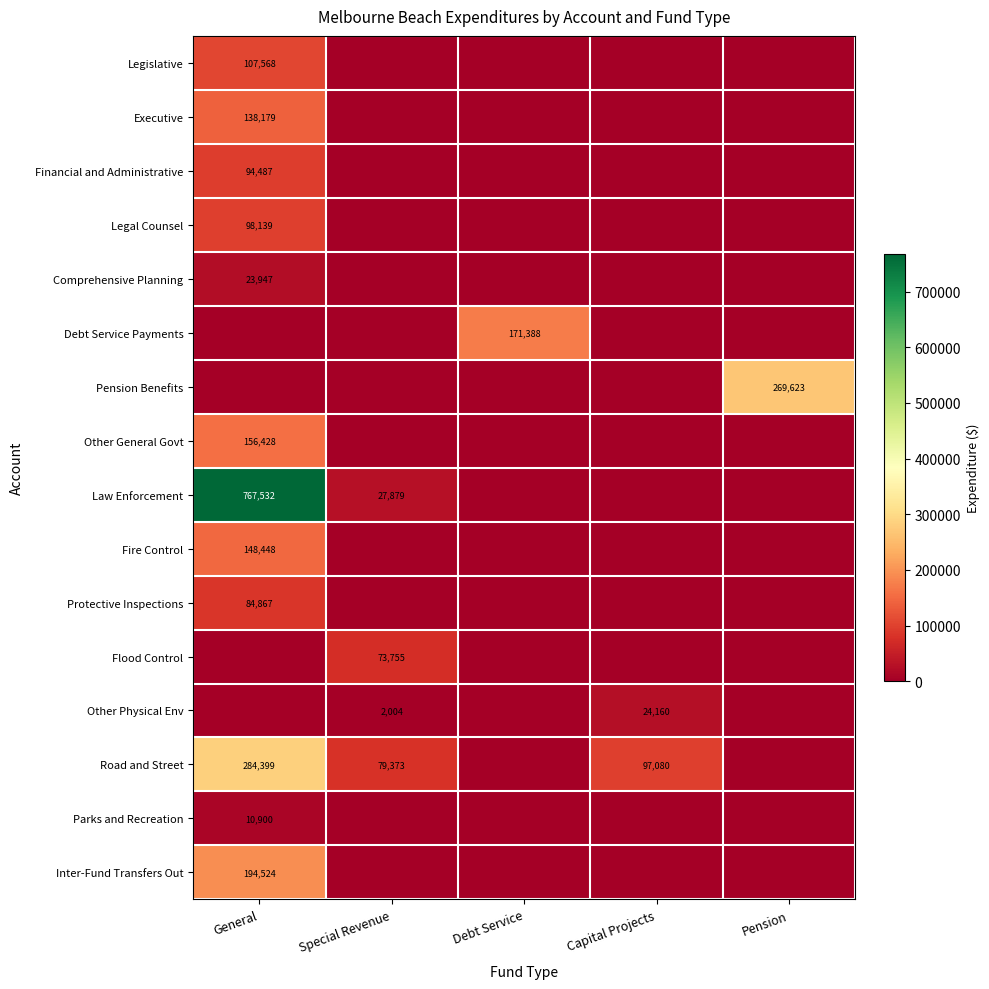

The Flood Control series shows 73755 at Special Revenue. True or false?

True